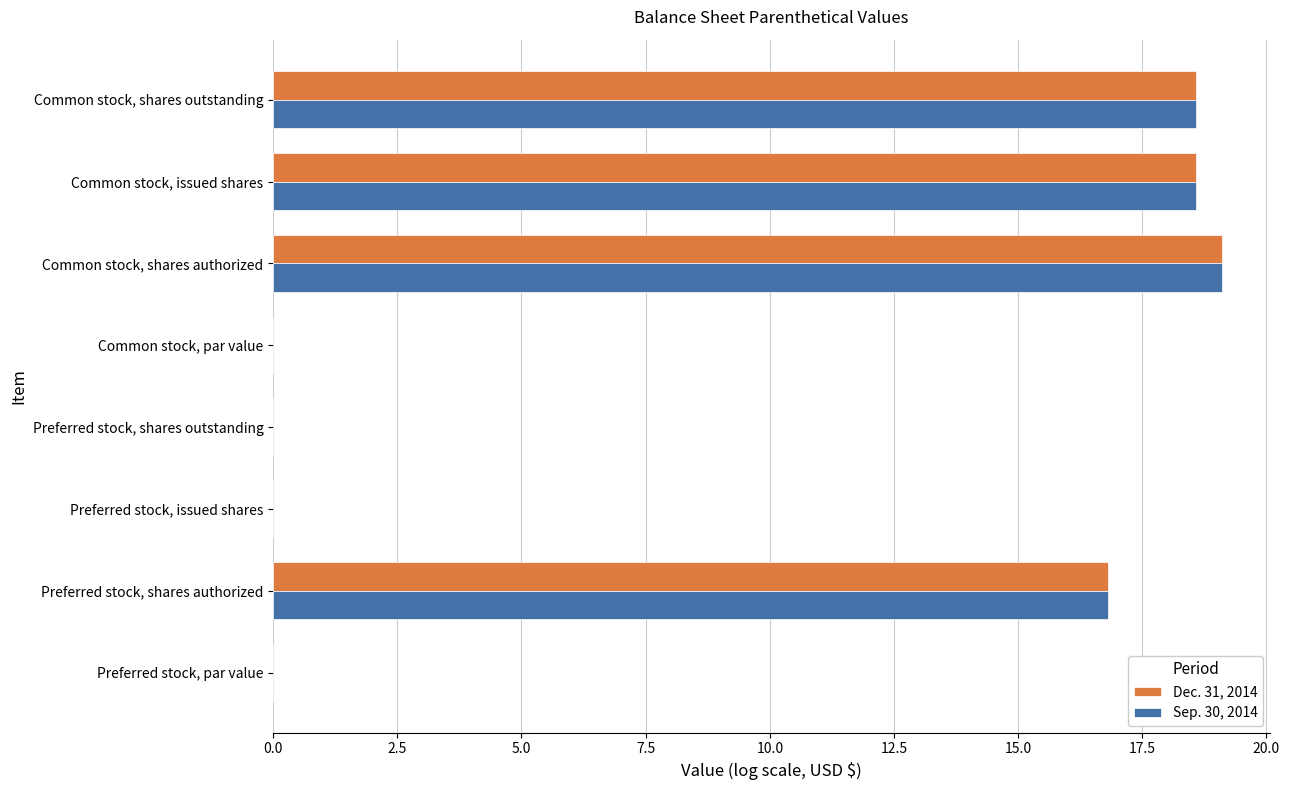

Is it true that Sep. 30, 2014 equals 6.3 at Preferred stock, issued shares?

False